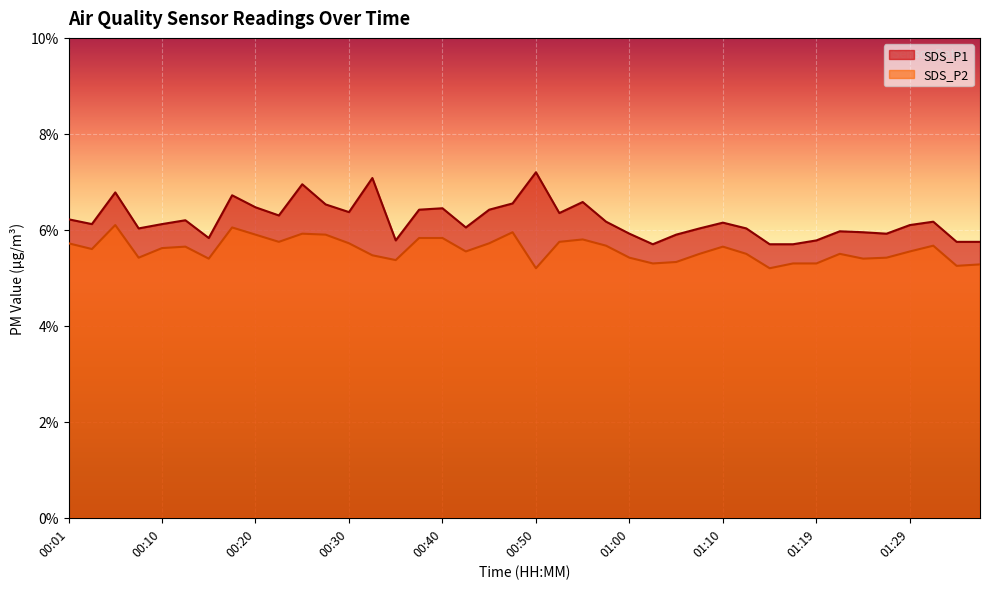

Which has a higher value, 00:06 or 00:13?

00:06